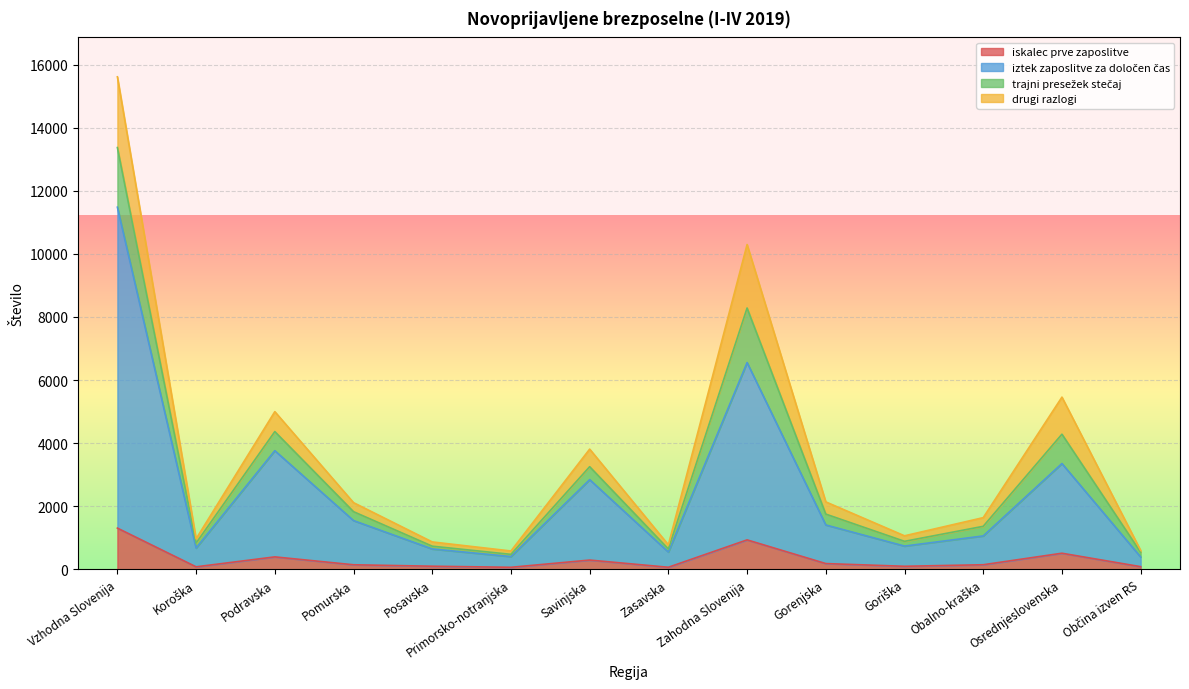

What is the maximum value for iskalec prve zaposlitve?

1306